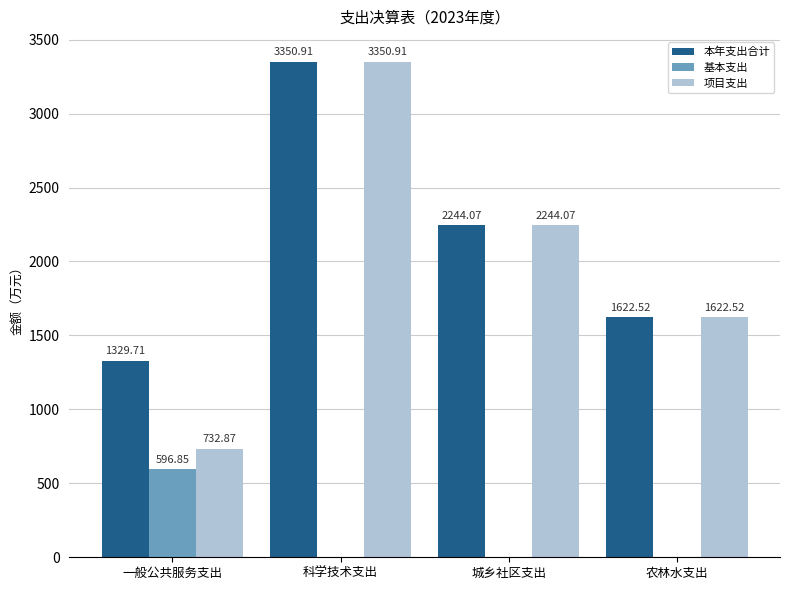

How many values in the 本年支出合计 series exceed 2244?

2